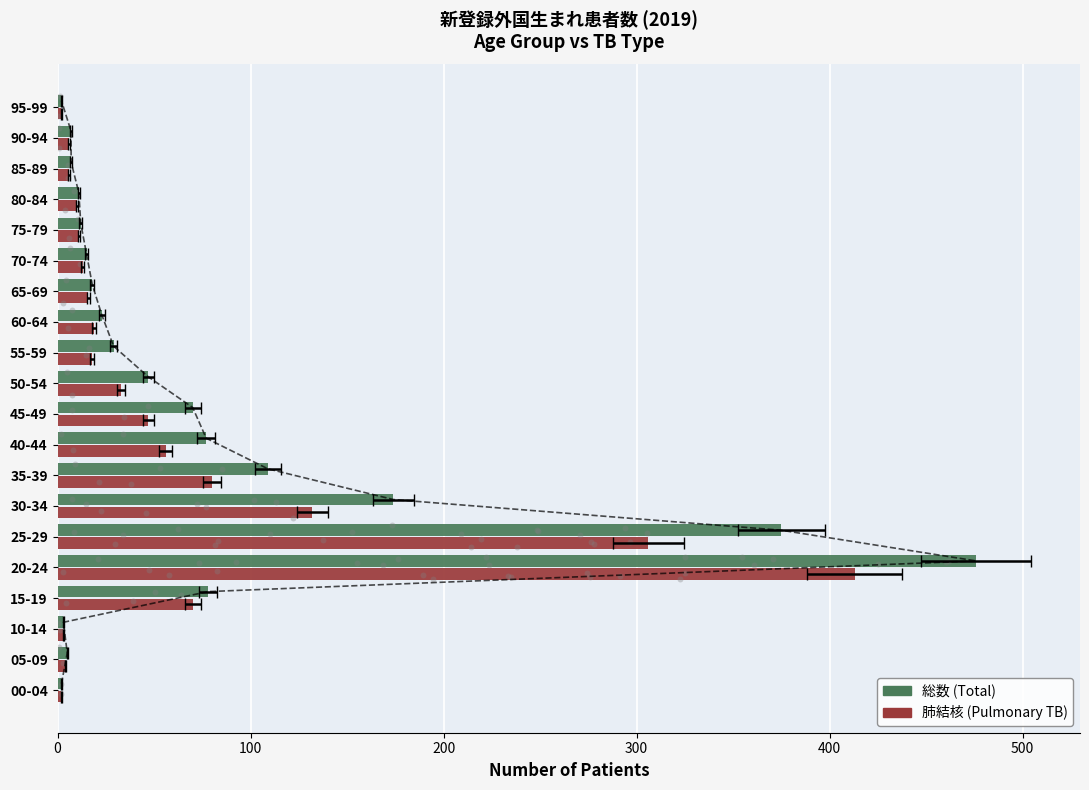

Which series has the largest total across all categories?

総数 (Total)